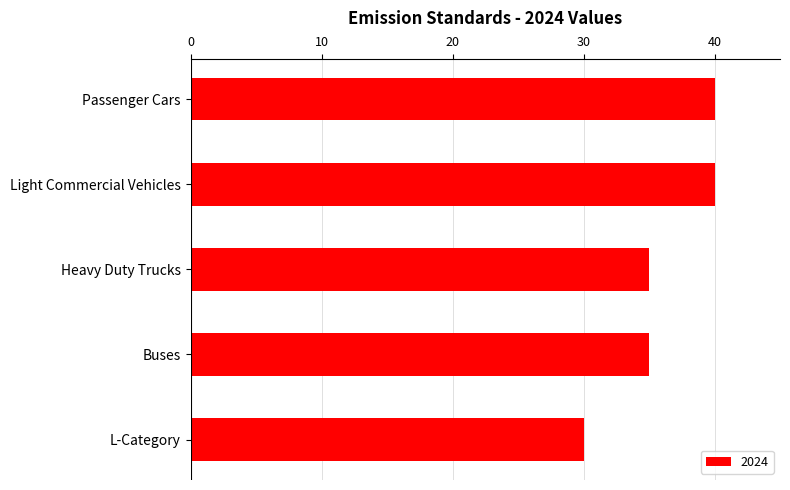

Count the number of data series in this chart.

1